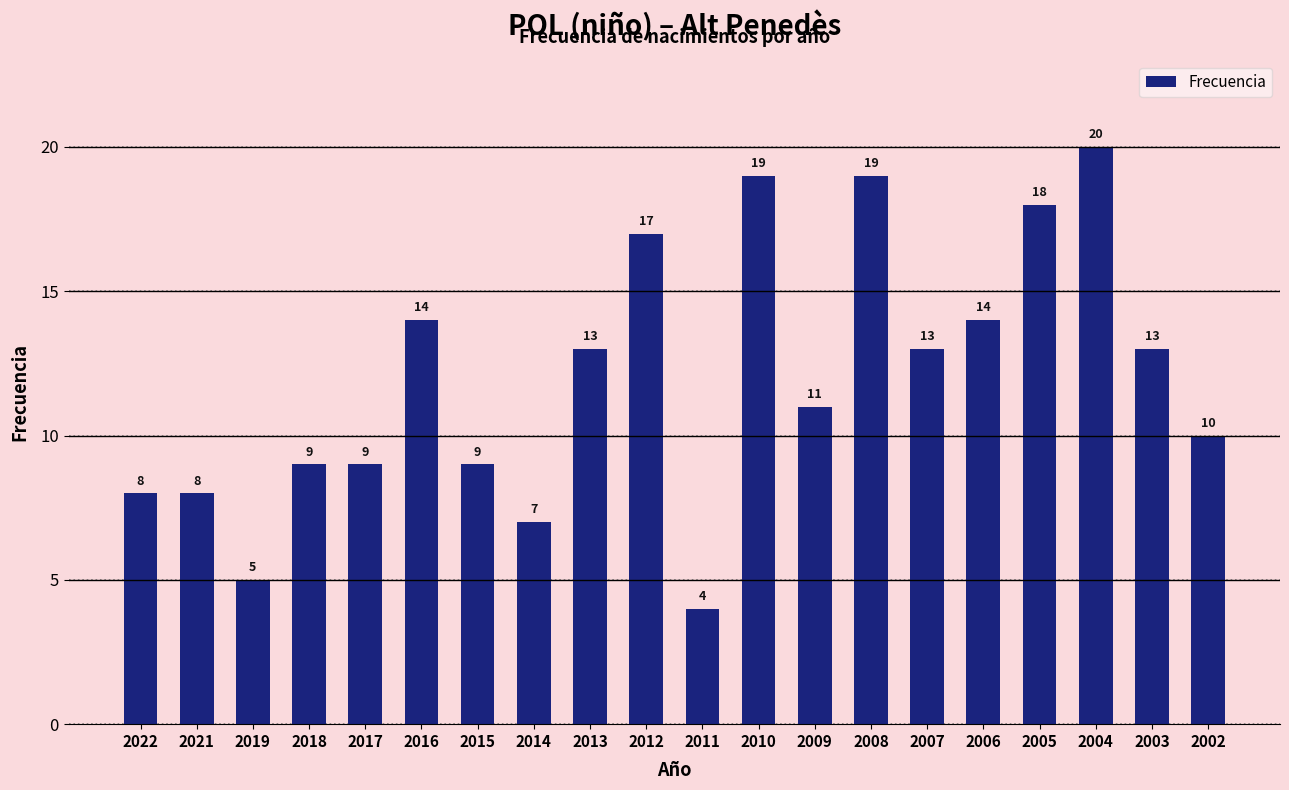

Which category has the highest value across all series?

2004